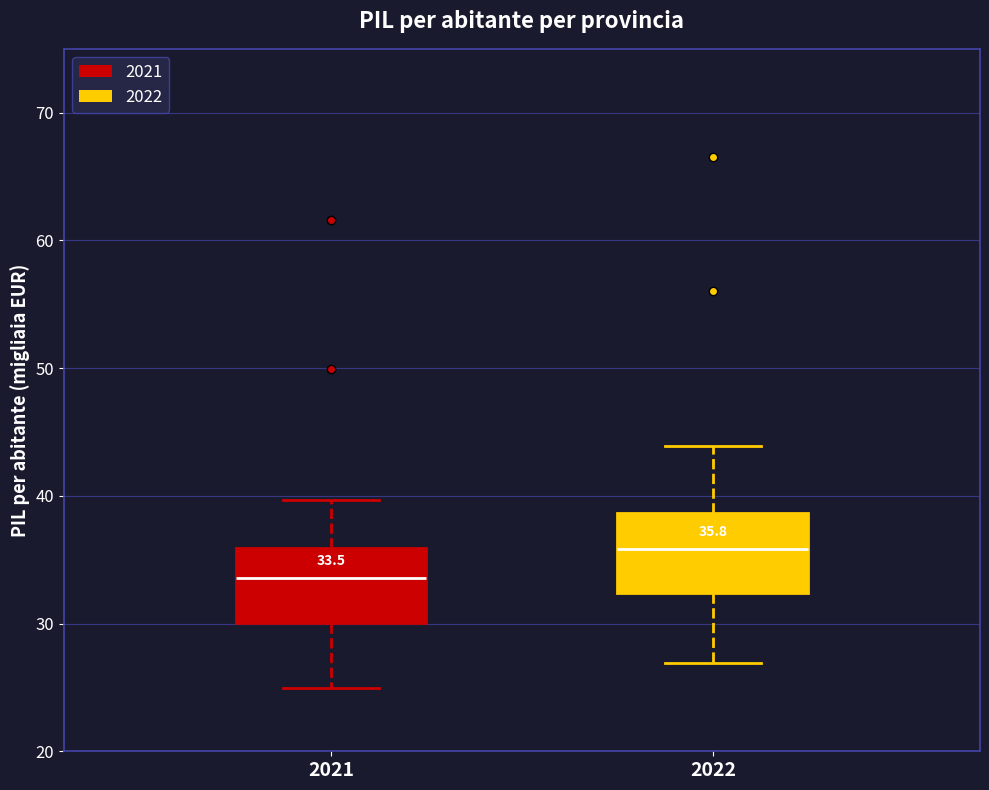

Which box has the lowest median line?

2021